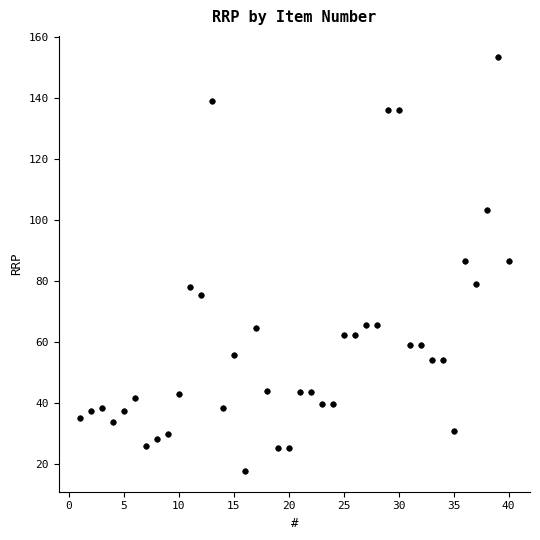

What is the range of X values (max minus min)?

39.0